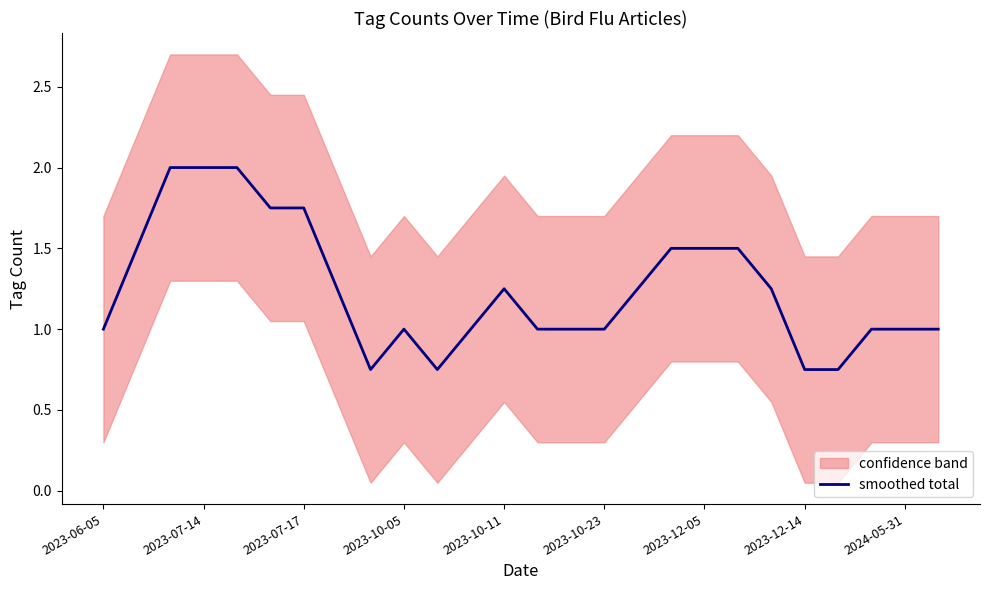

How many points are higher than both their immediate neighbors (excluding endpoints)?

2